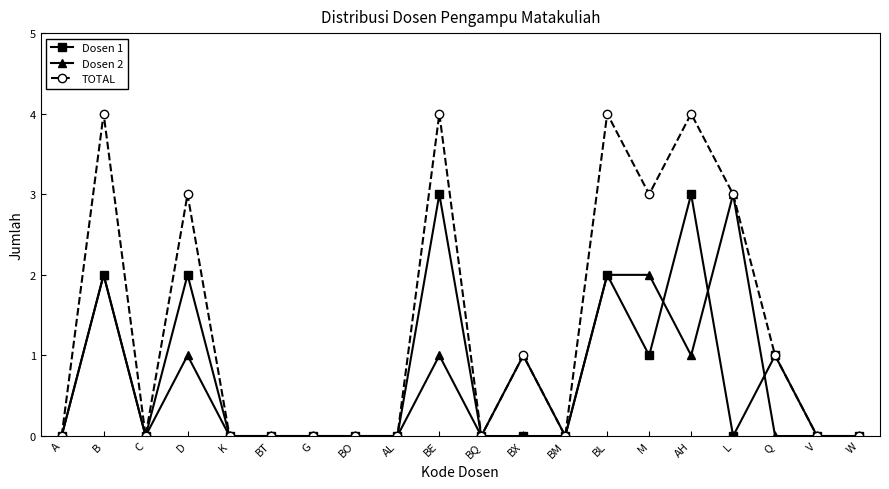

Is it true that TOTAL equals 4 at BL?

True